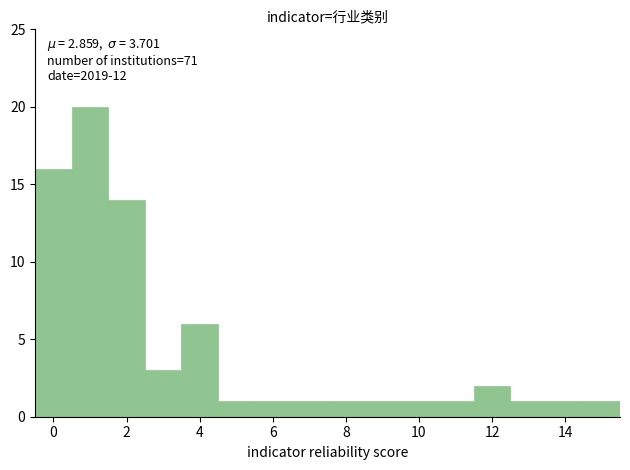

Over which range of the x-axis is the bar tallest?

0.5 to 1.5